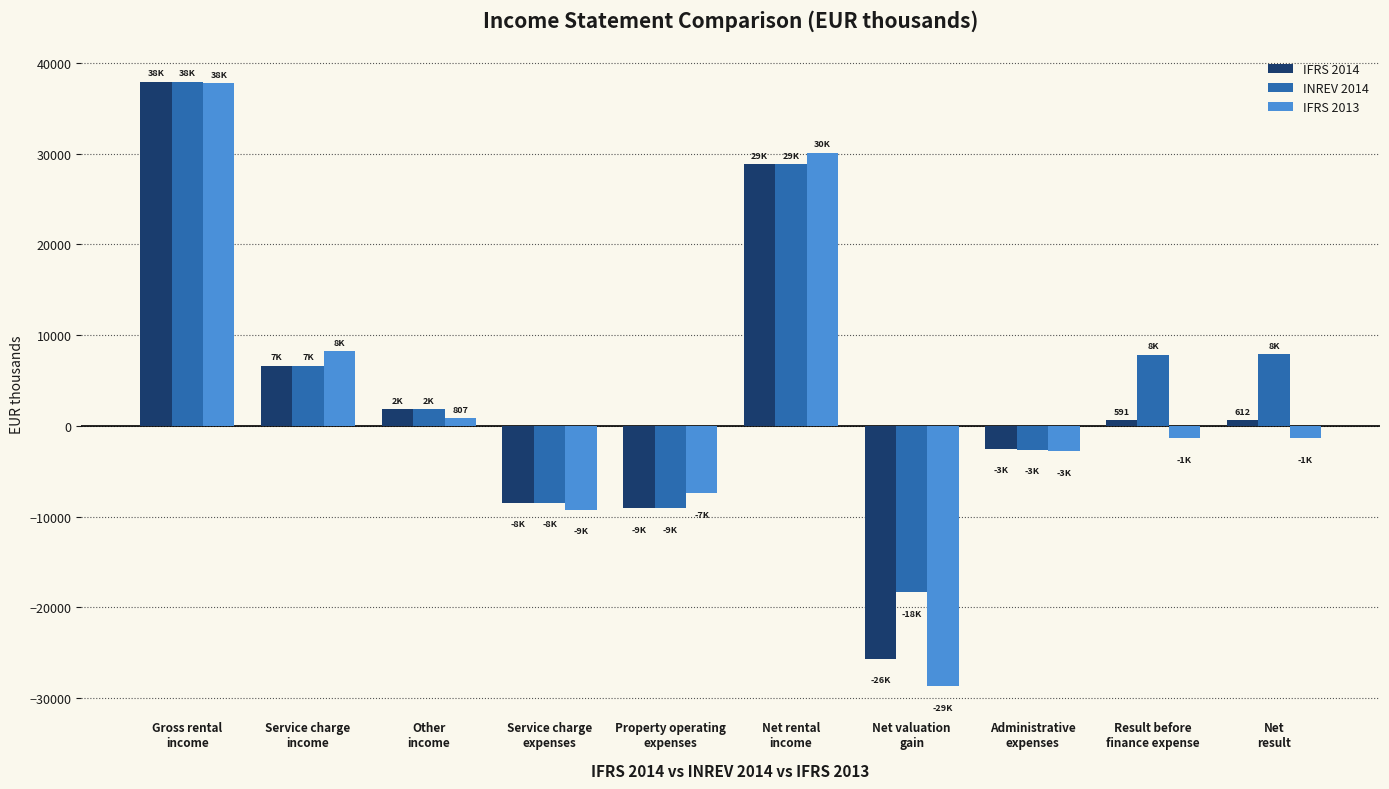

How many groups of bars are there?

10